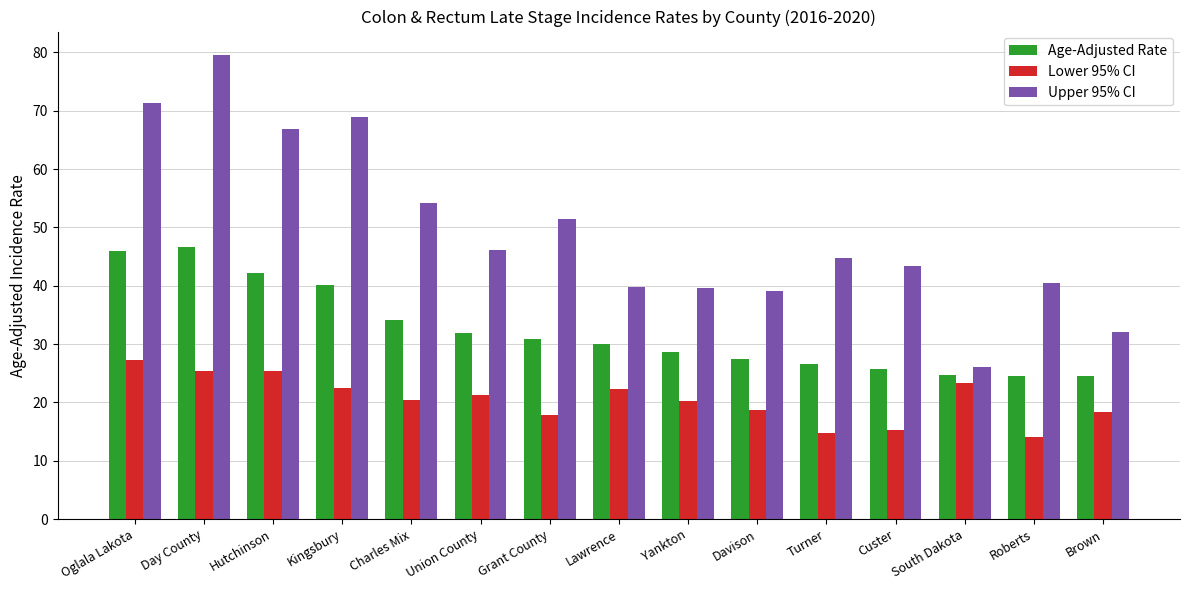

At Custer, list the series in order from smallest to largest.

Lower 95% CI, Age-Adjusted Rate, Upper 95% CI